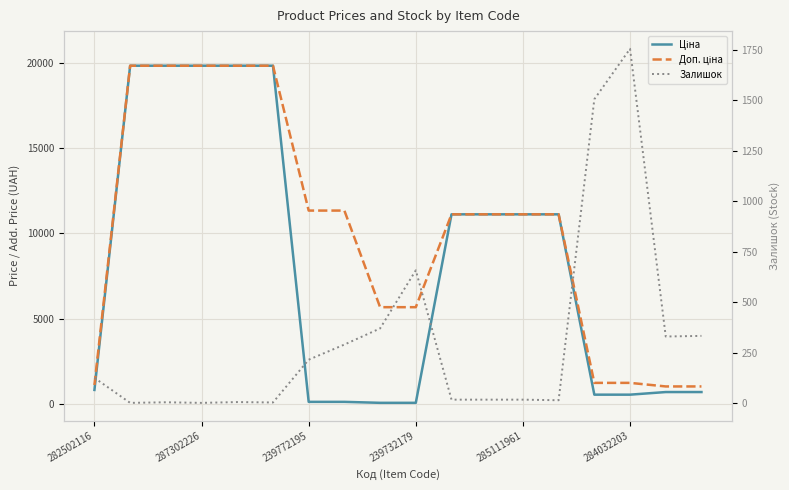

Reading right to left, what are all the values shown in this chart?

Ціна: 689.1	689.1	535.4	535.4	11113.6	11113.6	11113.6	11113.6	56.7	56.7	113.3	113.3	19831.1	19831.1	19831.1	19831.1	19831.1	813.0
Доп. ціна: 1017.8	1017.8	1227.2	1227.2	11113.6	11113.6	11113.6	11113.6	5667.0	5667.0	11334.0	11334.0	19831.1	19831.1	19831.1	19831.1	19831.1	1101.8
Залишок: 333.0	330.0	1756.0	1506.0	14.0	17.0	17.0	17.0	658.0	370.0	290.0	215.0	3.0	5.0	1.0	4.0	1.0	125.0